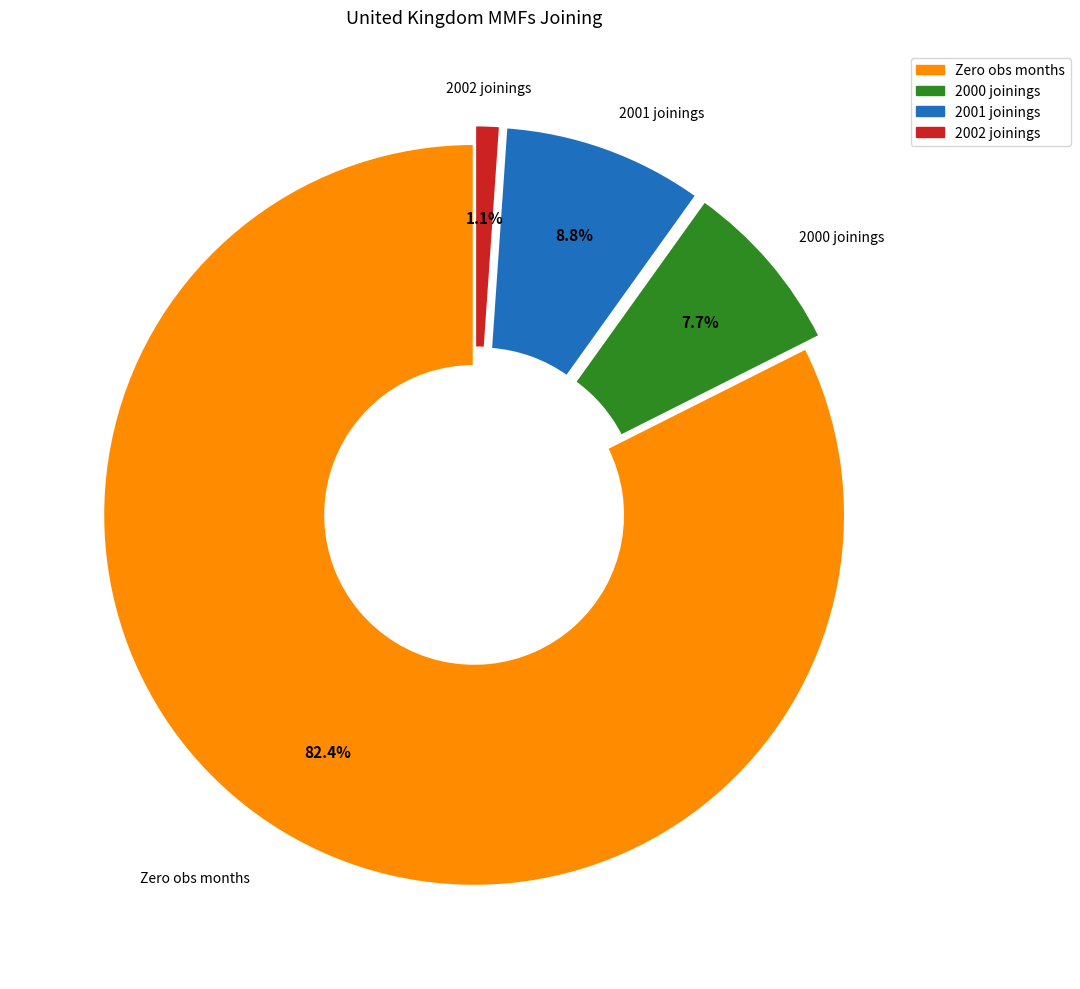

Rank the categories by value from highest to lowest.

Zero obs months, 2001 joinings, 2000 joinings, 2002 joinings